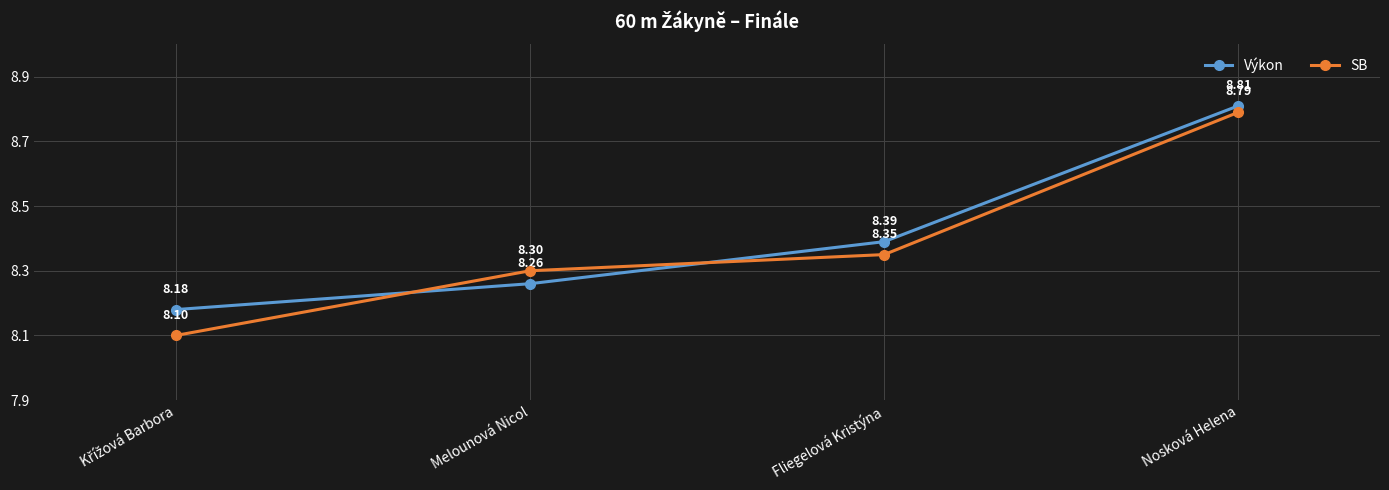

What is the value of the SB point at the 4th from the left?

8.8